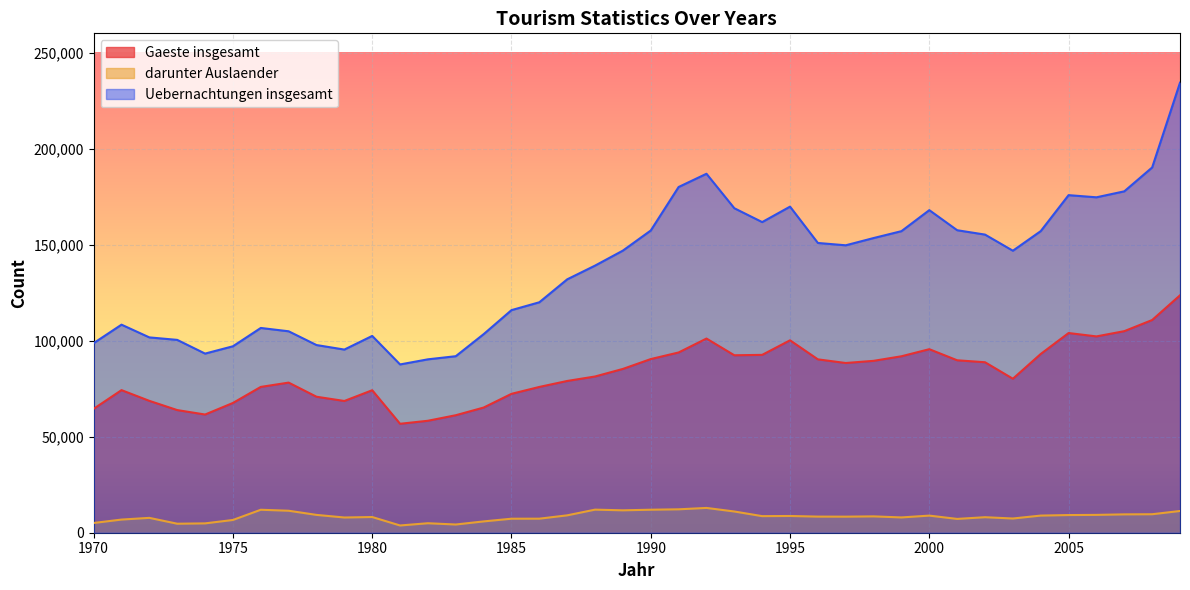

Reading left to right, what are all the values shown in this chart?

Gaeste insgesamt: 64519	74240	68651	63855	61536	67558	75917	78159	70800	68588	74183	56722	58291	61171	65163	72307	75901	79010	81341	85280	90410	93847	101095	92388	92599	100180	90259	88360	89489	91870	95551	89778	88757	80172	93064	103966	102209	104942	110741	123599
darunter Auslaender: 5072	6847	7735	4687	4866	6637	11956	11446	9284	7925	8173	3773	4939	4276	5888	7293	7311	9046	12016	11659	11979	12187	12908	11052	8634	8711	8390	8361	8510	7961	8907	7189	8078	7399	8922	9195	9287	9555	9623	11314
Uebernachtungen insgesamt: 98711	108319	101691	100401	93262	97070	106607	104875	97711	95355	102457	87614	90275	91901	103375	115889	119984	131920	139069	146888	157345	179993	186886	168939	161729	169776	150856	149647	153419	157005	167949	157491	155215	146820	157028	175756	174632	177739	190162	234294